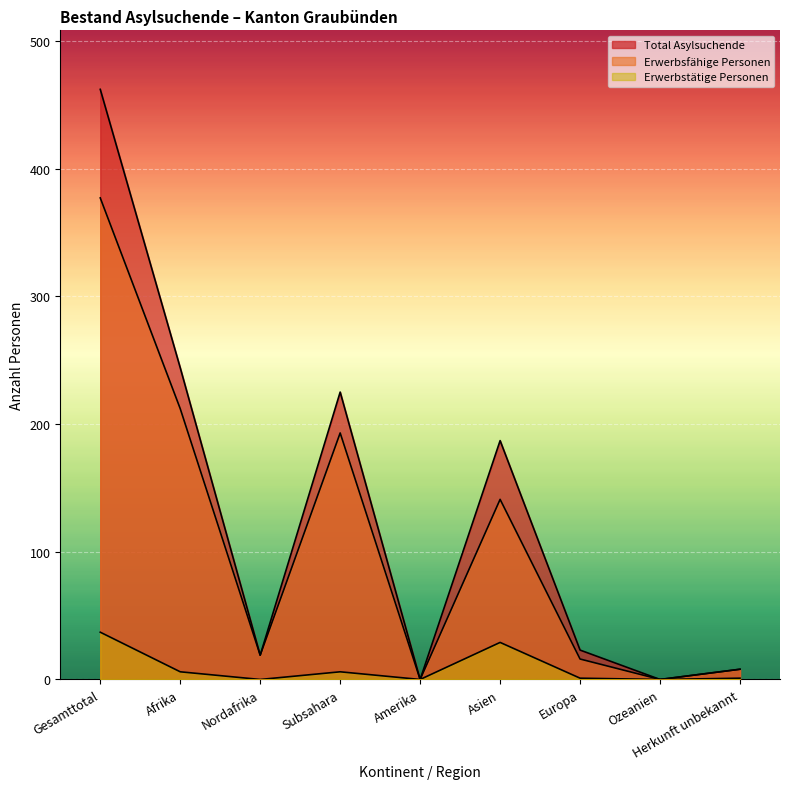

True or false: Total Asylsuchende has a value of 335 at Subsahara.

False